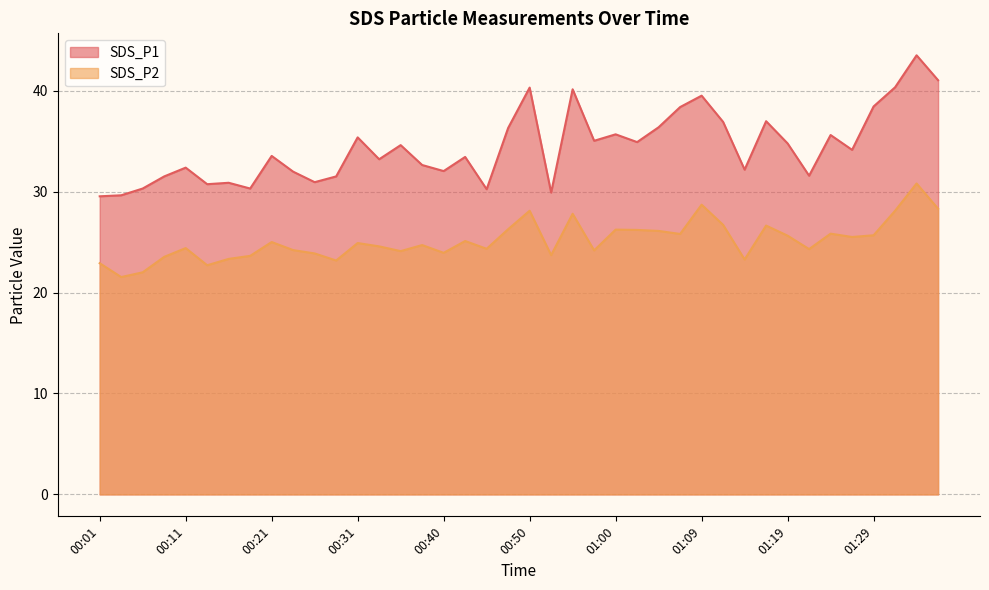

Reading right to left, what are all the values shown in this chart?

SDS_P1: 01:36=41.0	01:34=43.5	01:31=40.3	01:29=38.4	01:26=34.1	01:24=35.6	01:22=31.6	01:19=34.8	01:17=37.0	01:14=32.2	01:12=36.9	01:09=39.5	01:07=38.4	01:05=36.4	01:02=34.9	01:00=35.7	00:57=35.0	00:55=40.1	00:52=29.9	00:50=40.3	00:48=36.3	00:45=30.2	00:43=33.4	00:40=32.0	00:38=32.6	00:35=34.6	00:33=33.2	00:31=35.4	00:28=31.5	00:26=30.9	00:23=32.0	00:21=33.5	00:18=30.3	00:16=30.9	00:13=30.7	00:11=32.4	00:09=31.5	00:06=30.3	00:04=29.6	00:01=29.5
SDS_P2: 01:36=28.3	01:34=30.8	01:31=28.1	01:29=25.7	01:26=25.5	01:24=25.8	01:22=24.3	01:19=25.6	01:17=26.6	01:14=23.3	01:12=26.7	01:09=28.7	01:07=25.8	01:05=26.1	01:02=26.2	01:00=26.2	00:57=24.2	00:55=27.8	00:52=23.7	00:50=28.1	00:48=26.3	00:45=24.3	00:43=25.1	00:40=23.9	00:38=24.7	00:35=24.1	00:33=24.6	00:31=24.9	00:28=23.2	00:26=23.9	00:23=24.2	00:21=25.0	00:18=23.6	00:16=23.3	00:13=22.7	00:11=24.4	00:09=23.5	00:06=22.0	00:04=21.5	00:01=22.9